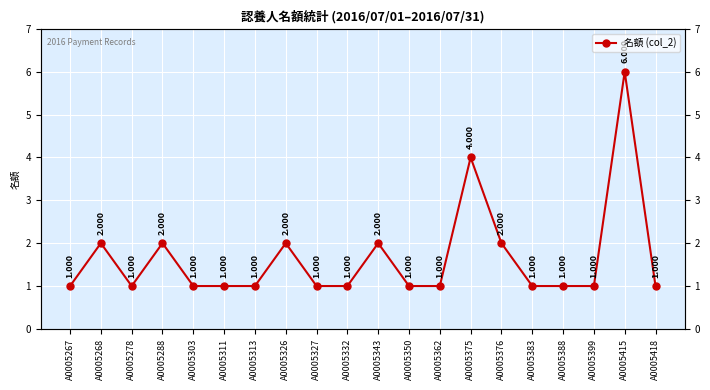

At which category does the chart reach its peak across all series?

A0005415